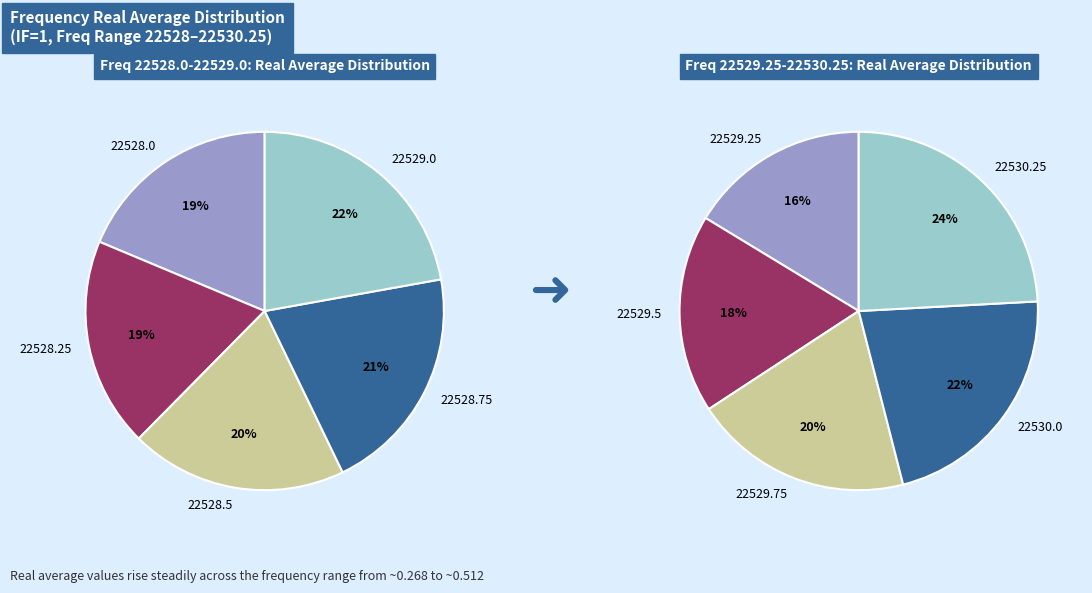

How many slices are in this pie chart?

10